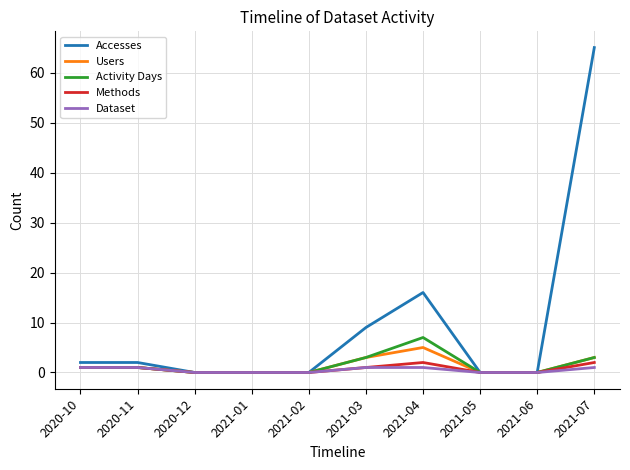

What position from the left is 2020-10?

1